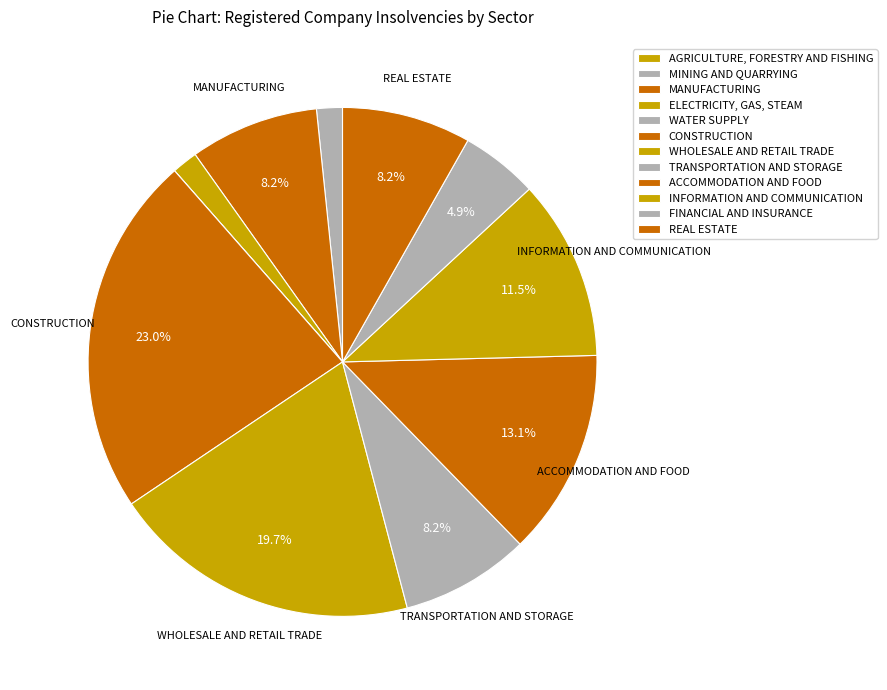

Is WATER SUPPLY the majority of the pie?

No